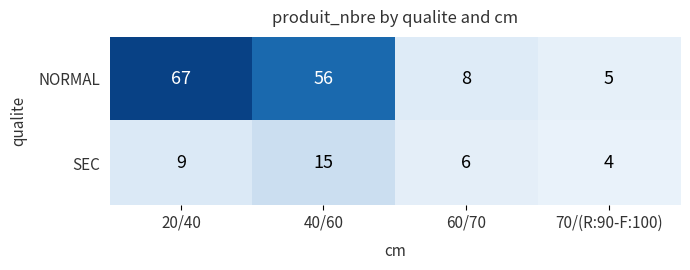

Rank the series by their maximum value, from lowest to highest.

SEC, NORMAL